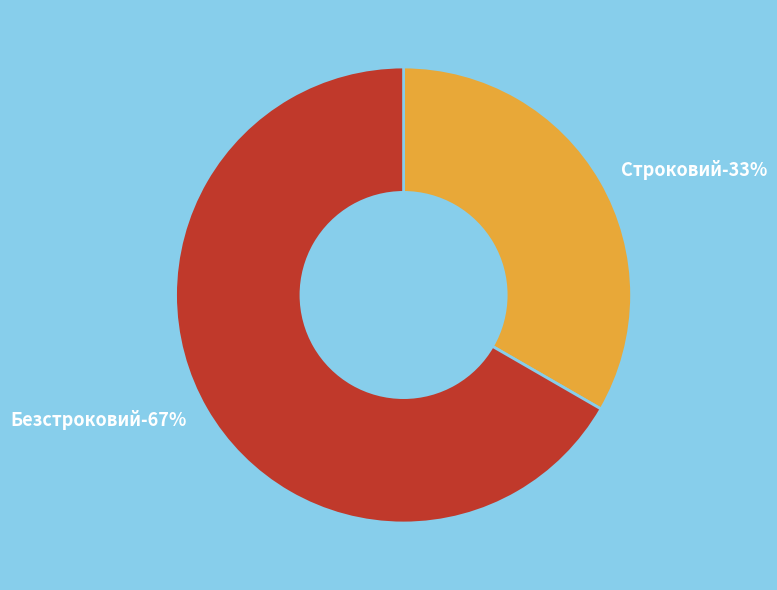

Which category has the biggest portion of the pie?

Безстроковий